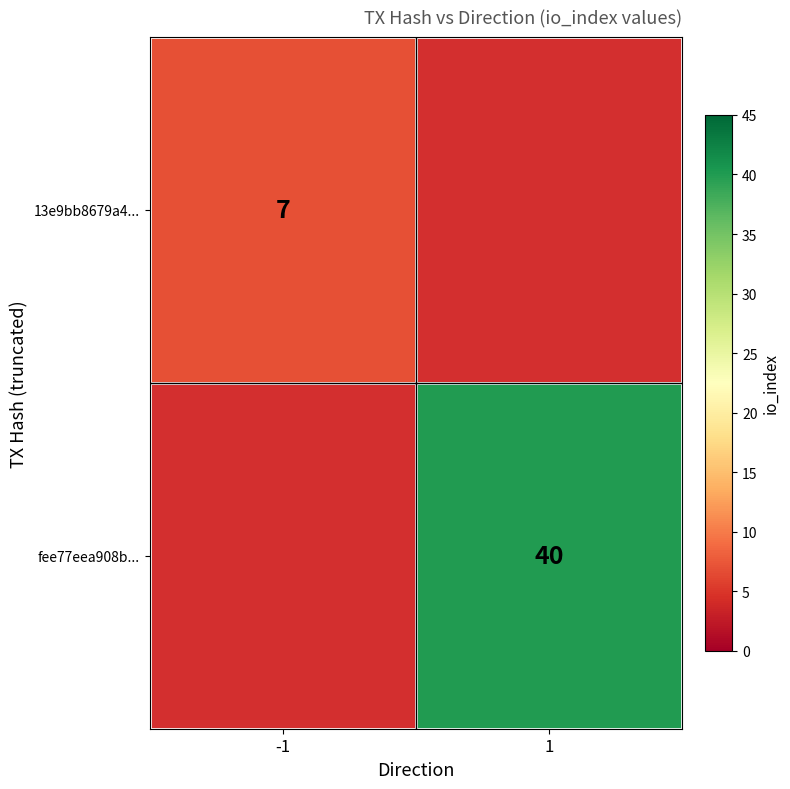

Rank the series at -1 from lowest to highest value.

13e9bb8679a4..., fee77eea908b...